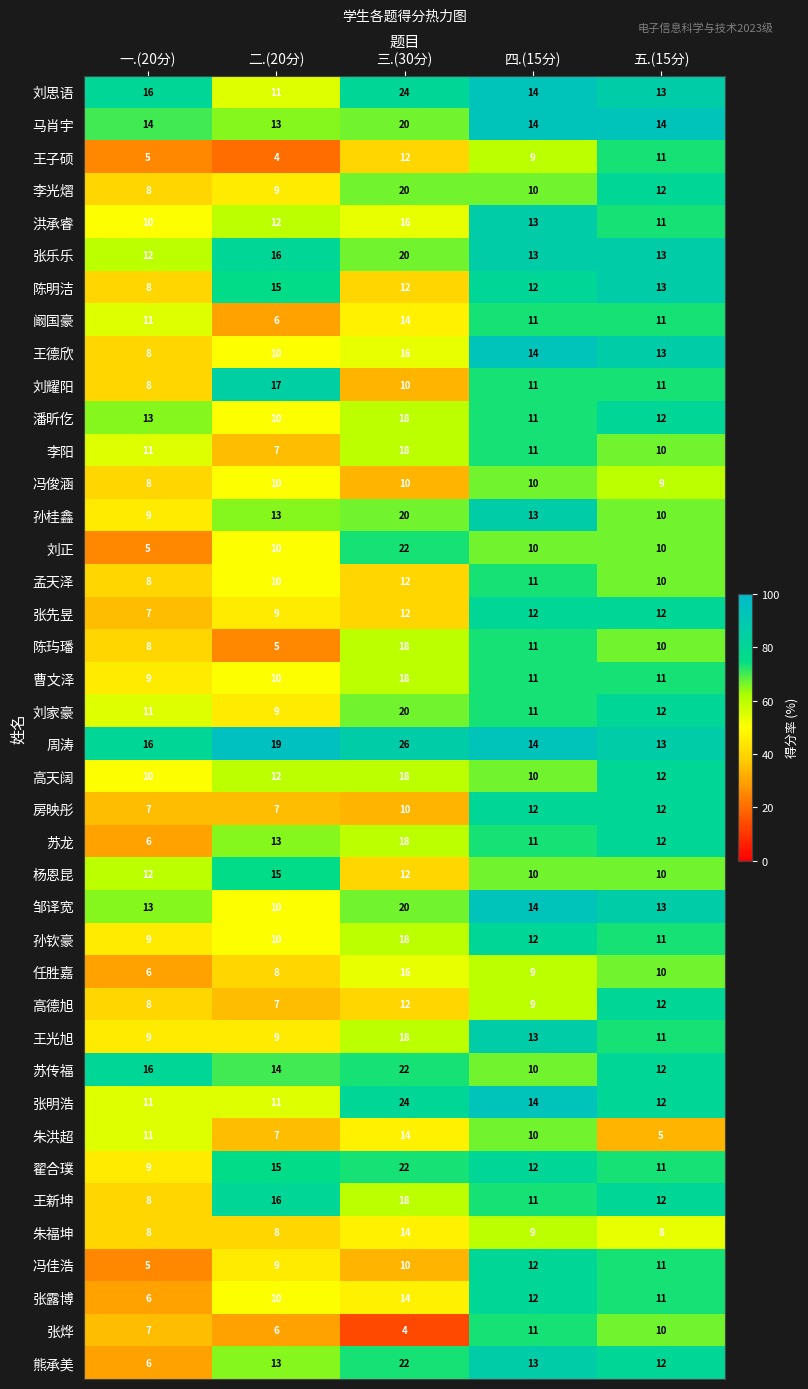

Is it true that 张露博 equals 14 at 三.(30分)?

True